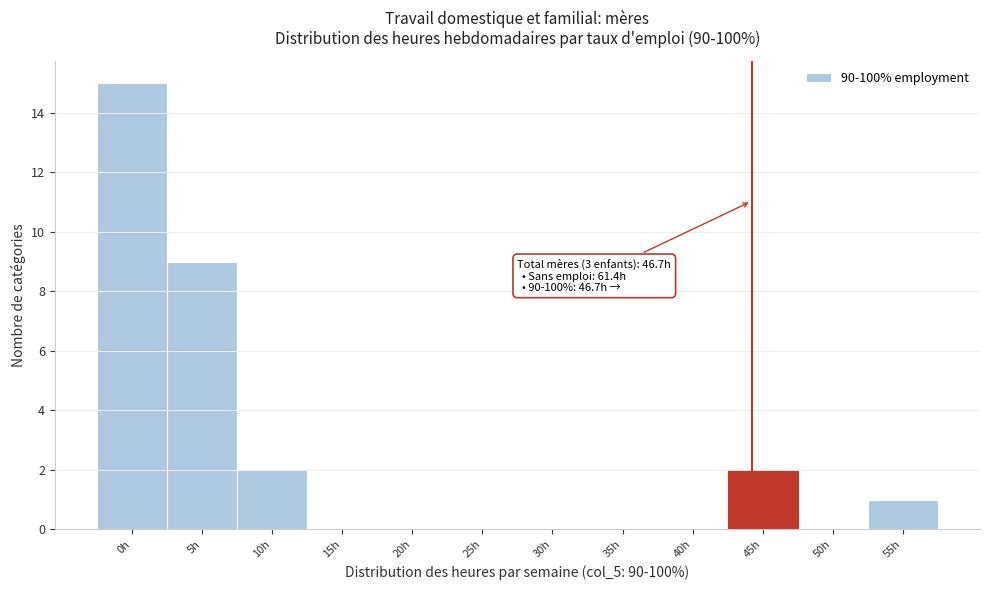

Reading right to left, transcribe all the data shown in this chart.

55h=1	50h=0	45h=2	40h=0	35h=0	30h=0	25h=0	20h=0	15h=0	10h=2	5h=9	0h=15